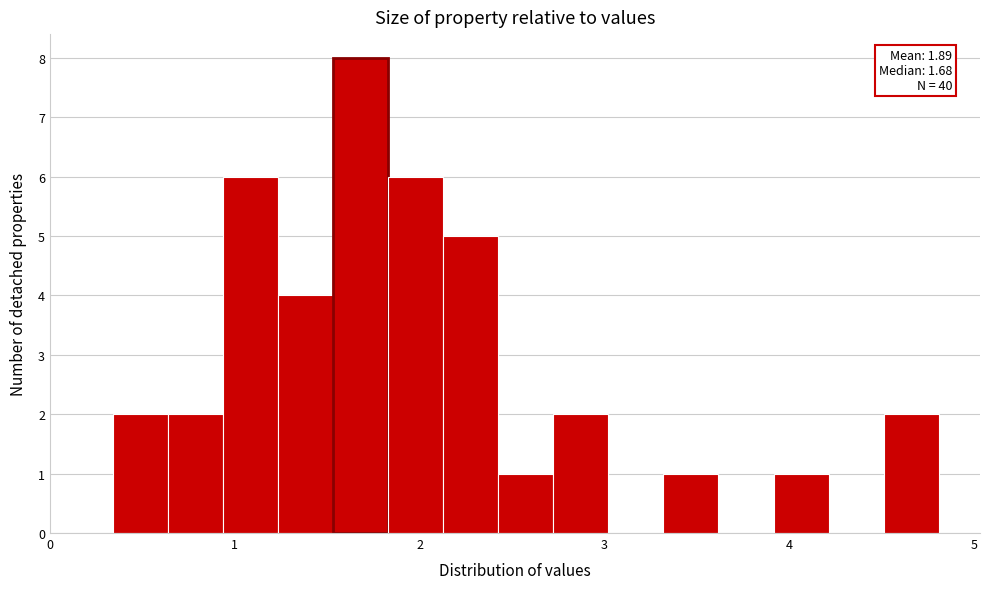

Read against the x-axis, roughly where is the centre of the tallest bar?

1.7